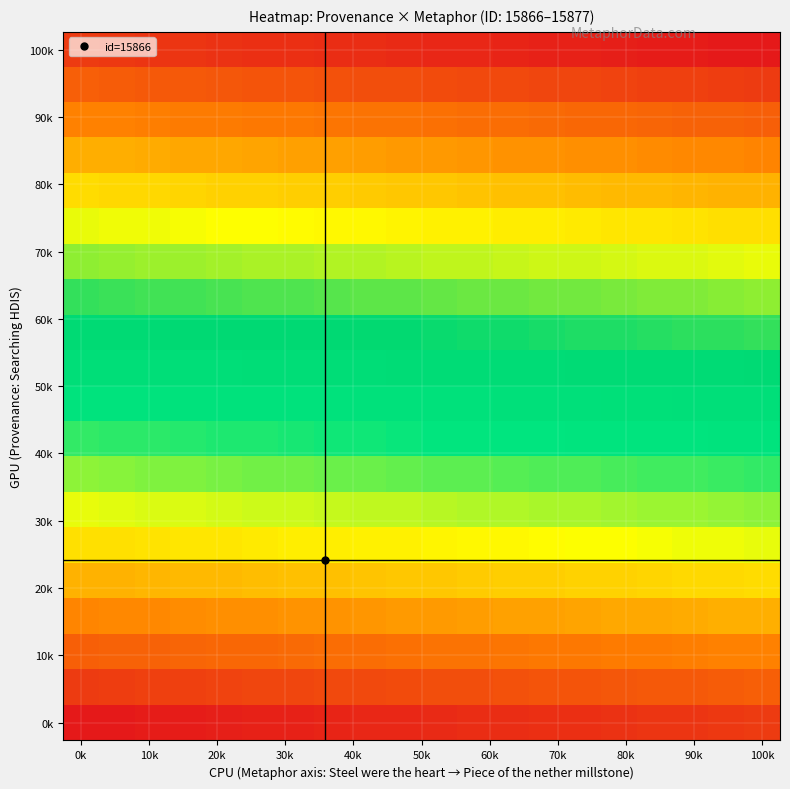

At how many categories does at least one series exceed 15876?

20